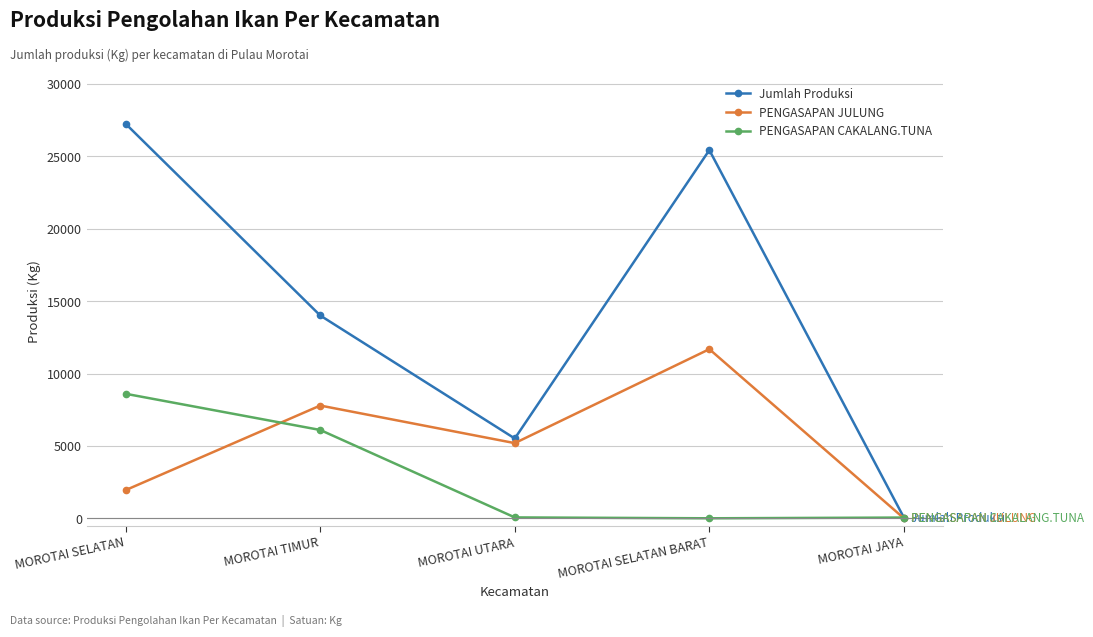

Which category has the highest value in the PENGASAPAN JULUNG series?

MOROTAI SELATAN BARAT